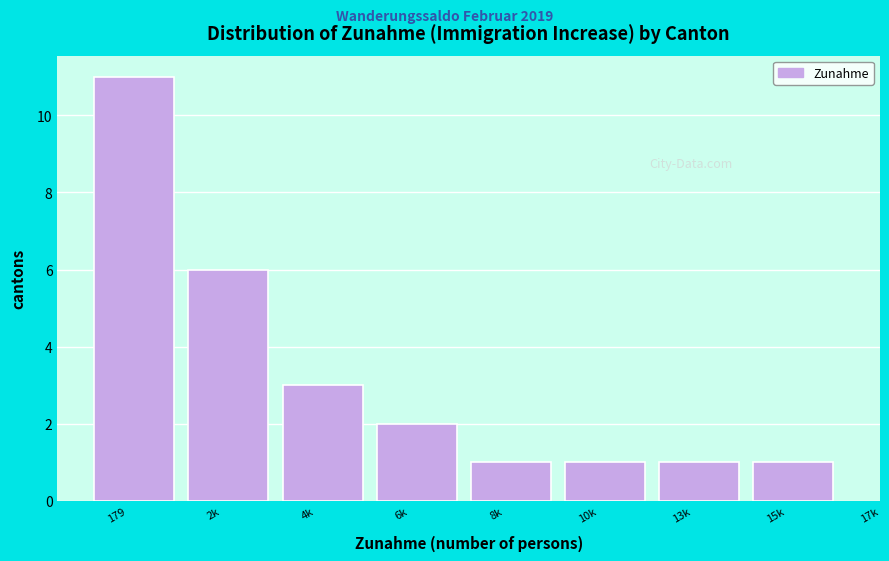

Reading right to left, what are all the values shown in this chart?

1	1	1	1	2	3	6	11